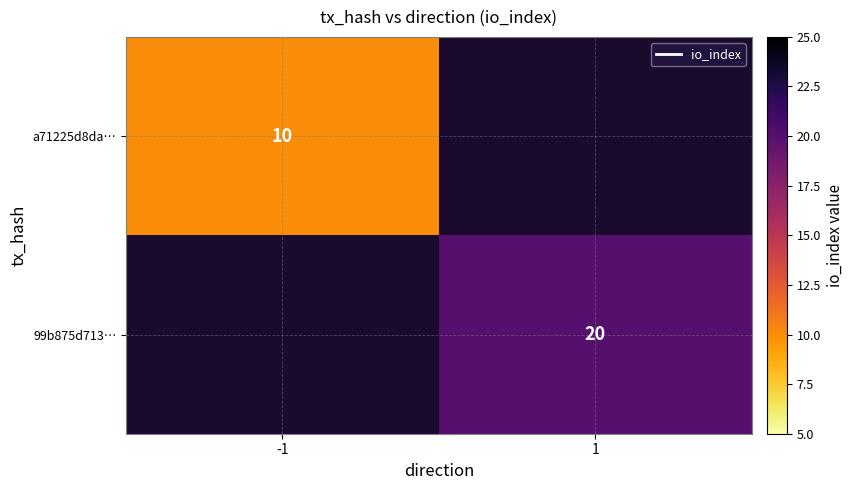

The 99b875d713… series shows 20 at 1. True or false?

True